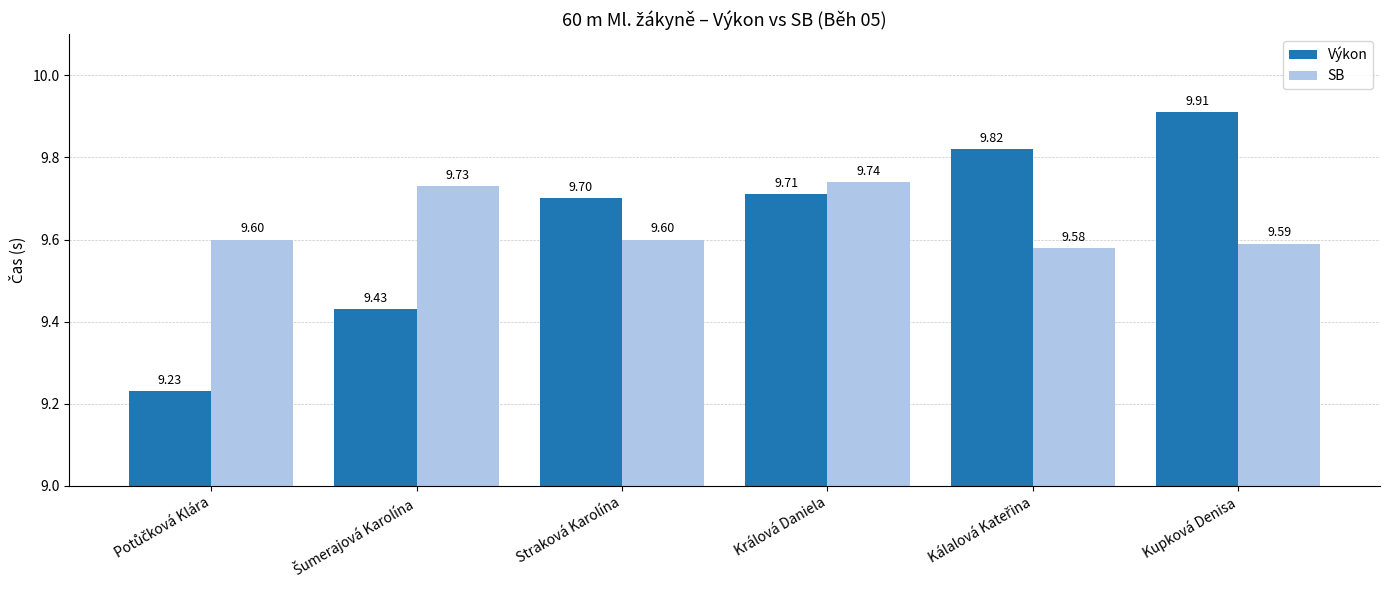

What is the lowest value of the SB series?

9.6